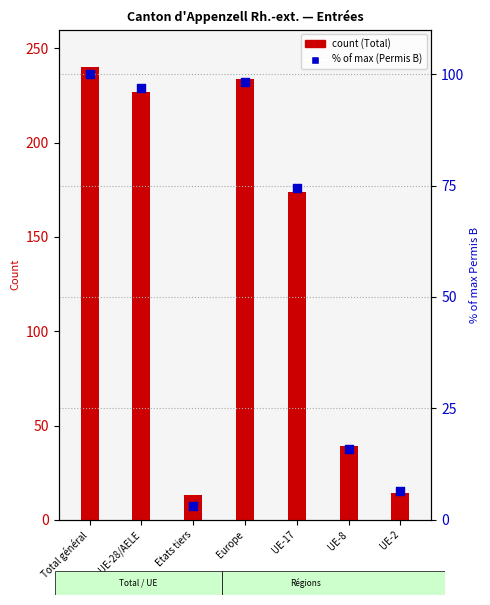

Which series has the largest total across all categories?

Total (count)